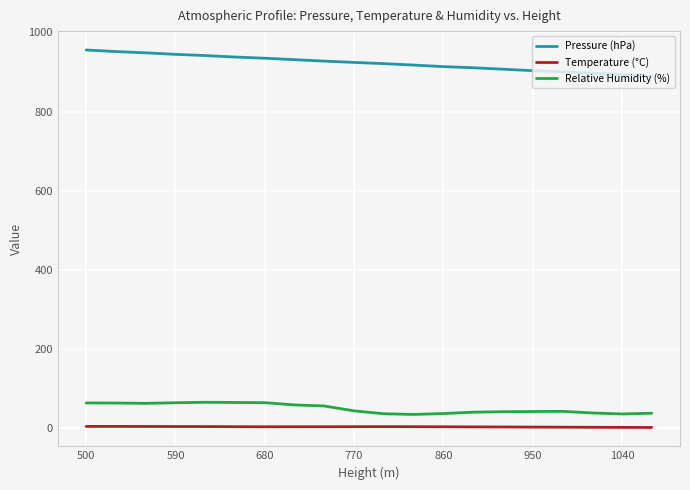

What is the difference between the maximum and minimum values in the Relative Humidity (%) series?

30.7